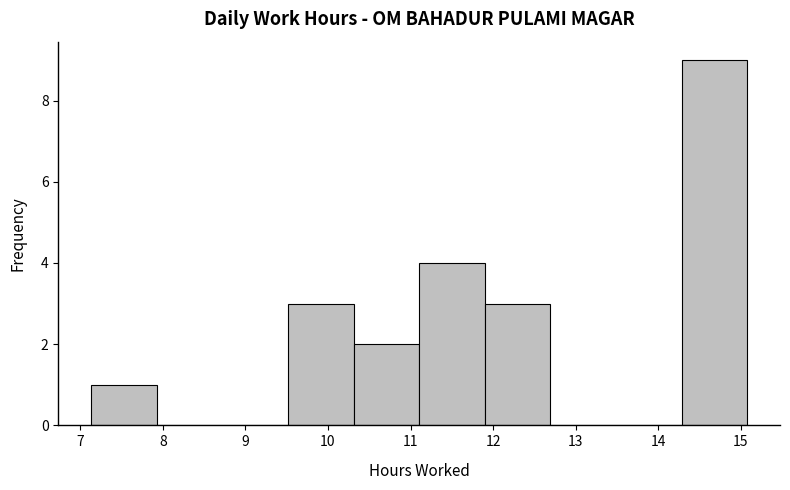

Over which range of the x-axis is the bar tallest?

14.3 to 15.1